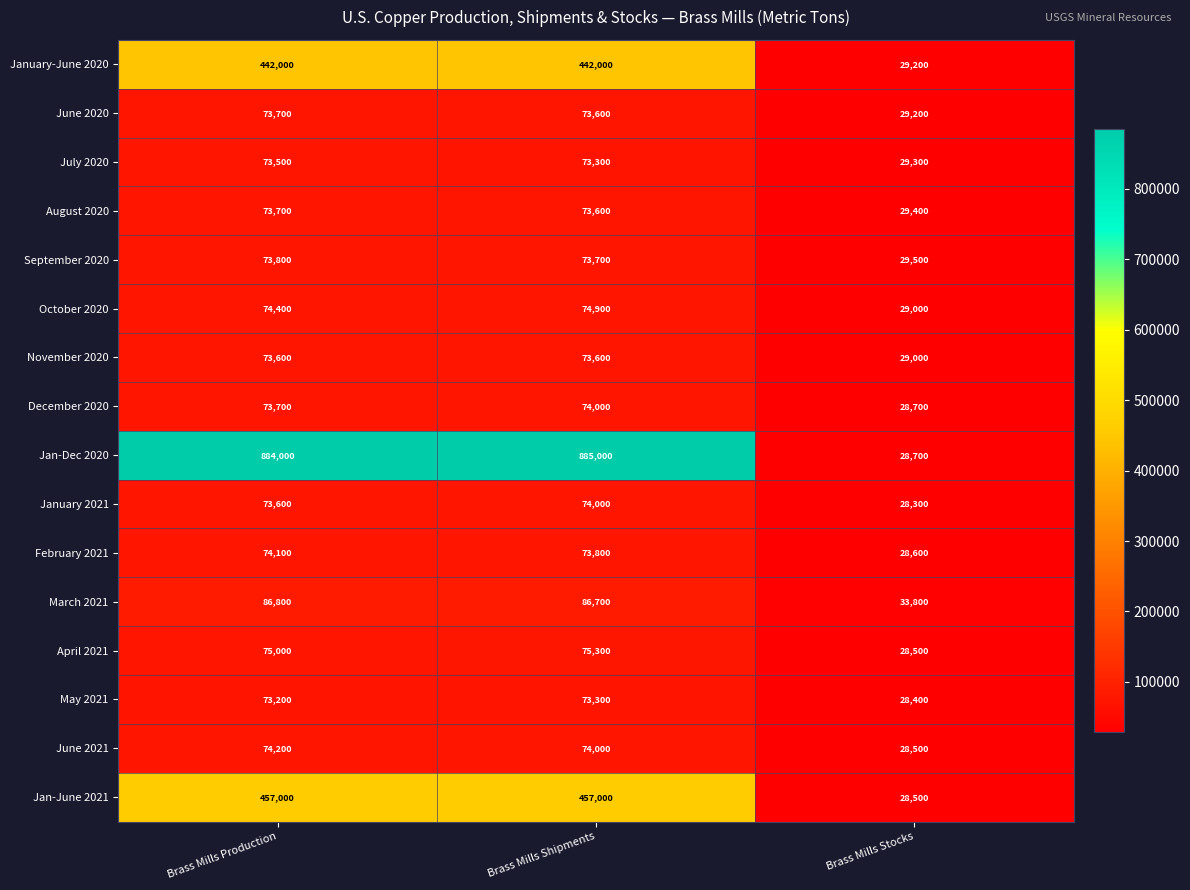

What is the average value of the November 2020 series?

58733